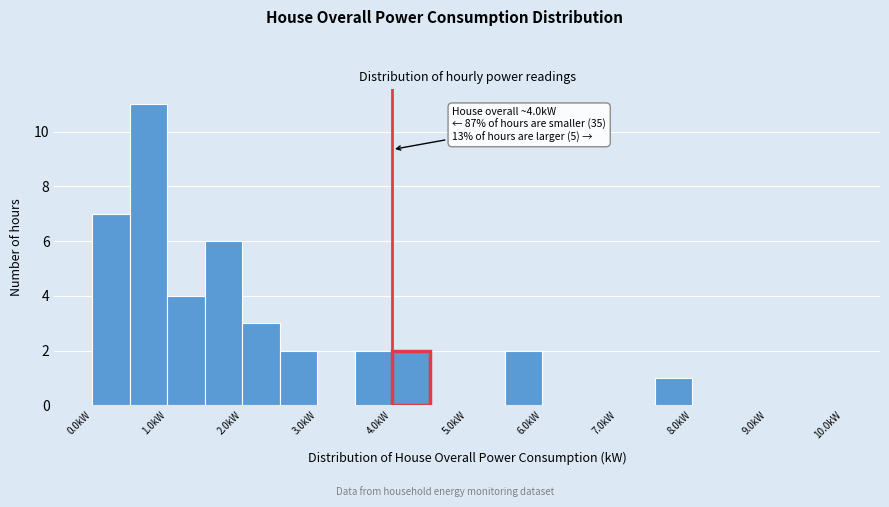

Which range on the x-axis has the tallest bar?

0.5 to 1.0